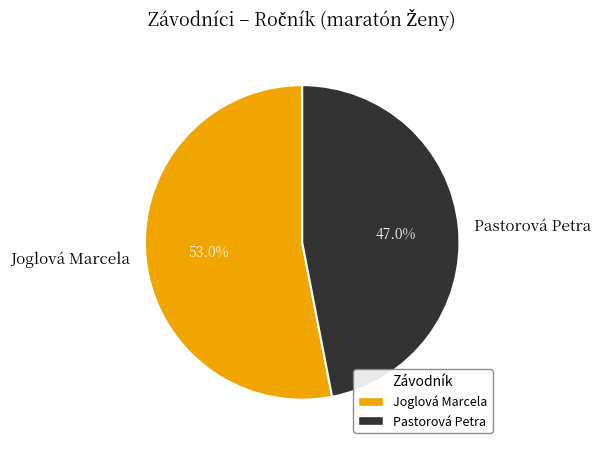

The Joglová Marcela slice represents 59% of the pie. True or false?

False